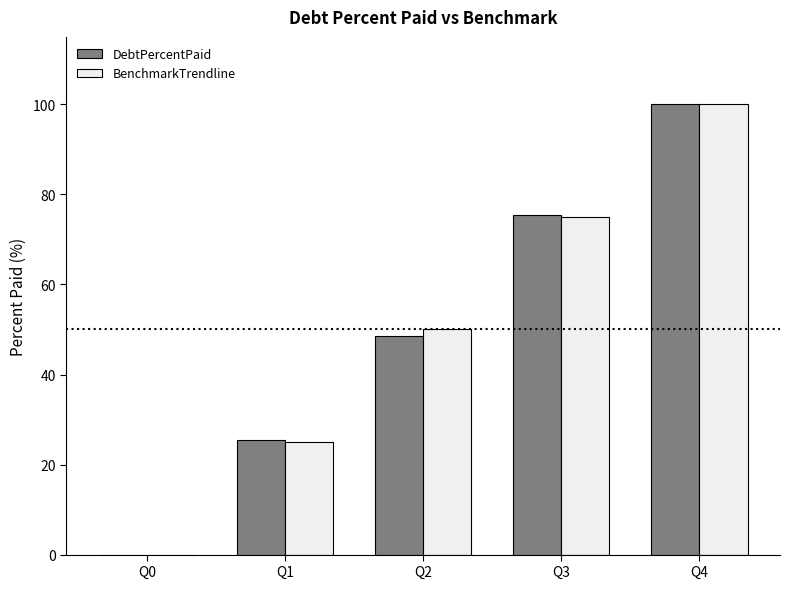

True or false: DebtPercentPaid has a value of 100.0 at Q4.

True